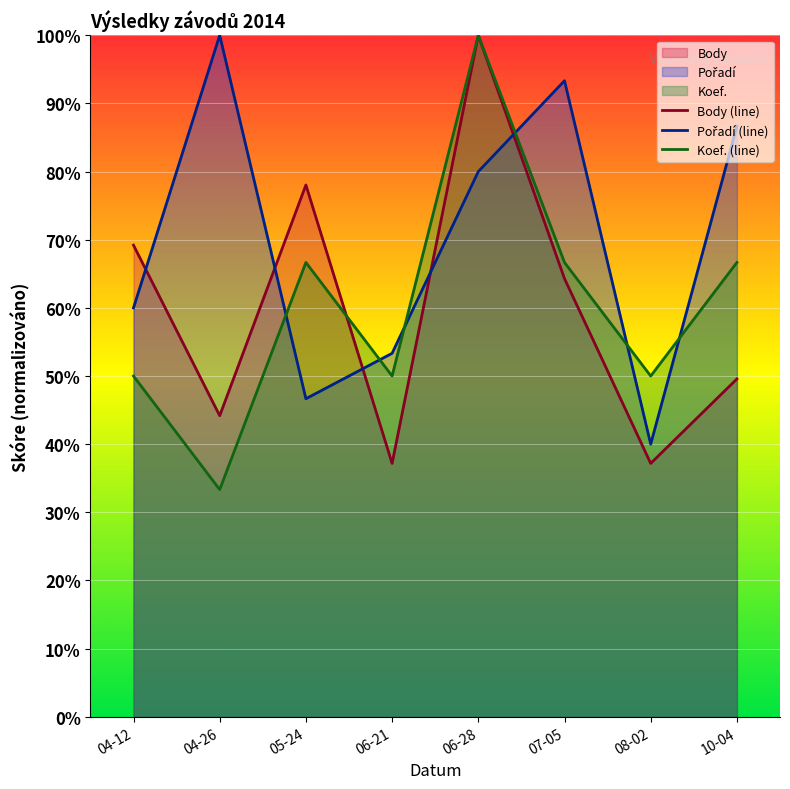

Which category has the highest value in the Body (line) series?

06-28